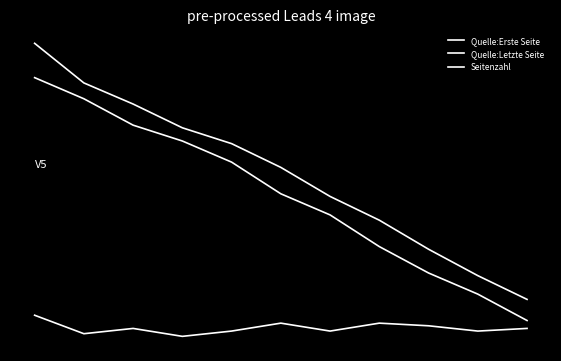

What is the maximum value for Seitenzahl?

13